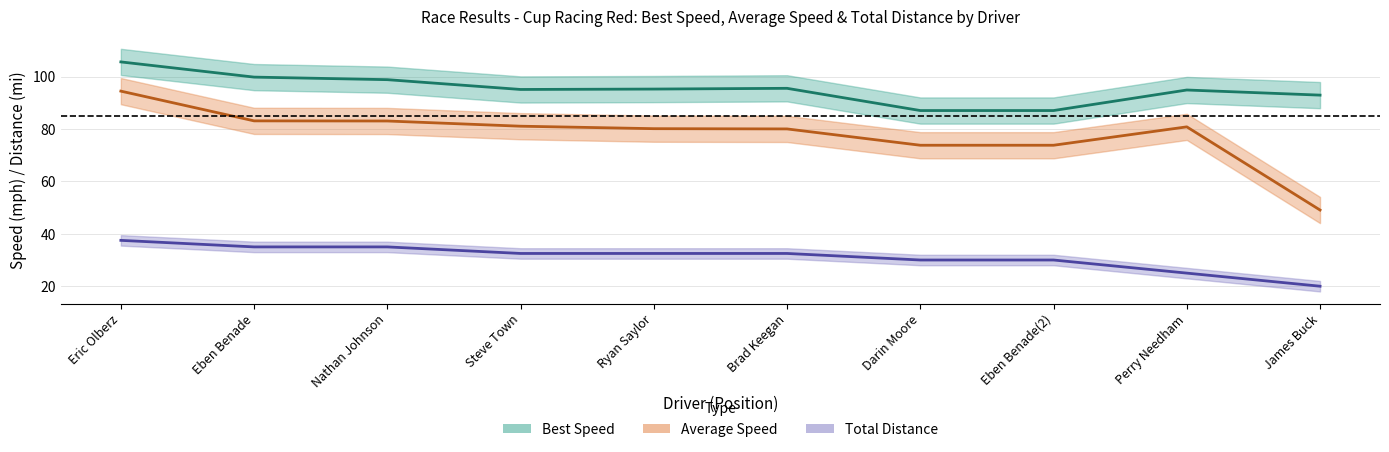

What are all the series names shown in the legend?

Best Speed, Average Speed, Total Distance